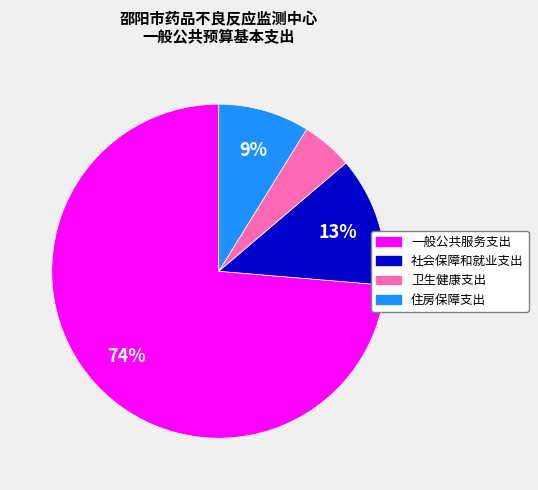

Is it true that 住房保障支出 is 9% of the pie?

True